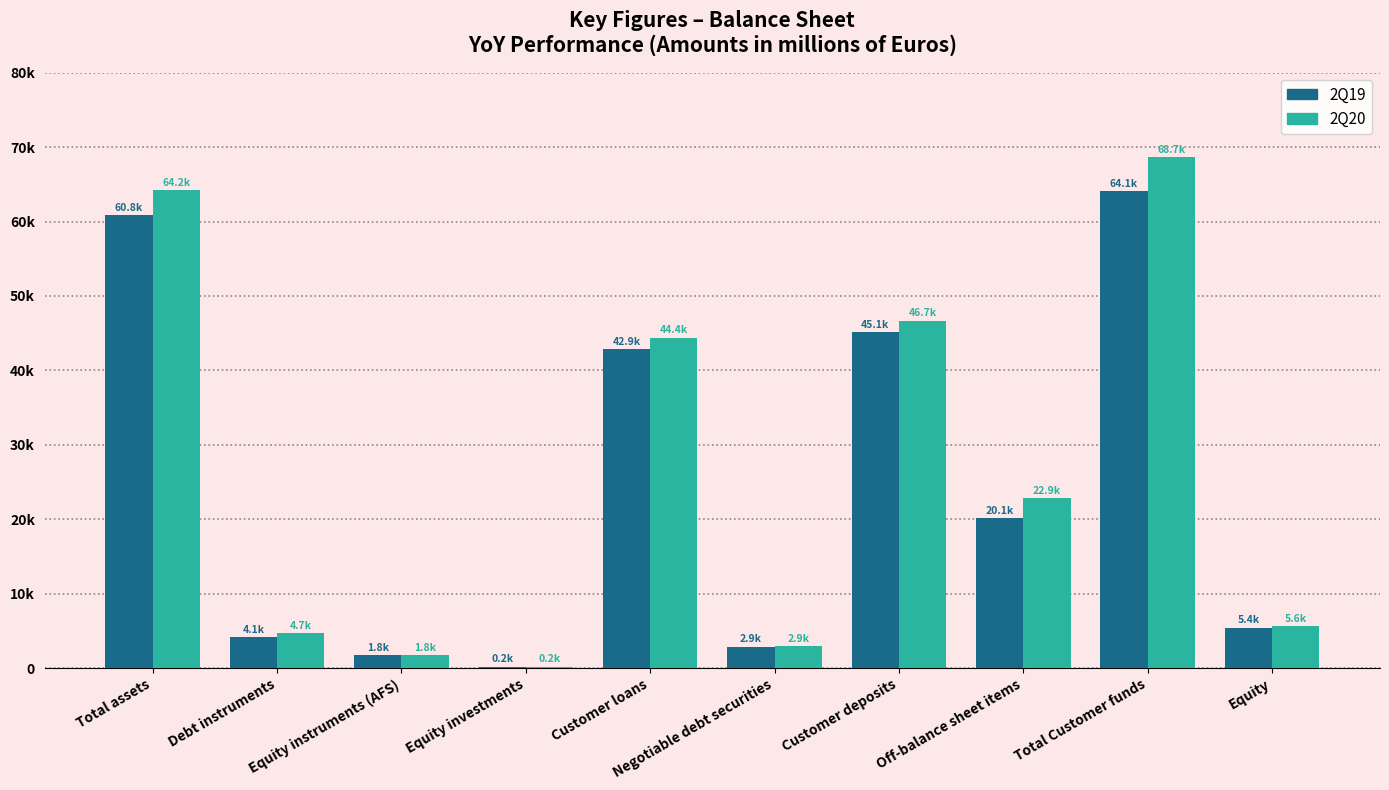

Are the bars horizontal?

No